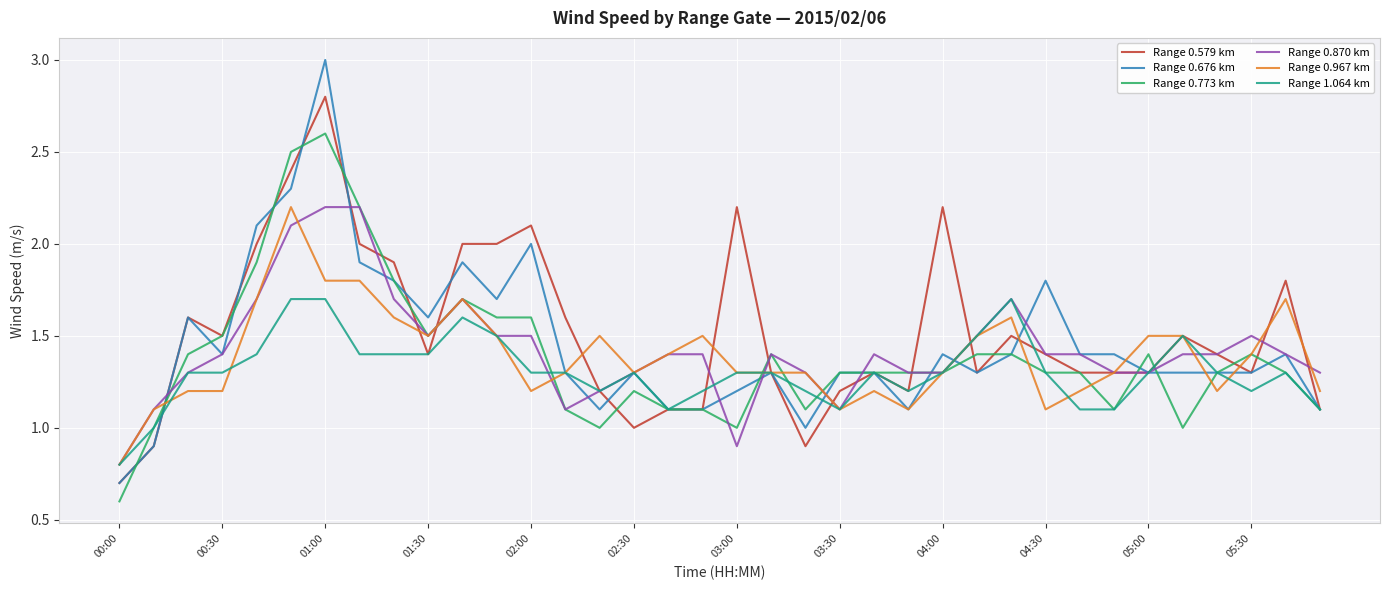

Is this an area chart (filled region under the line)?

No